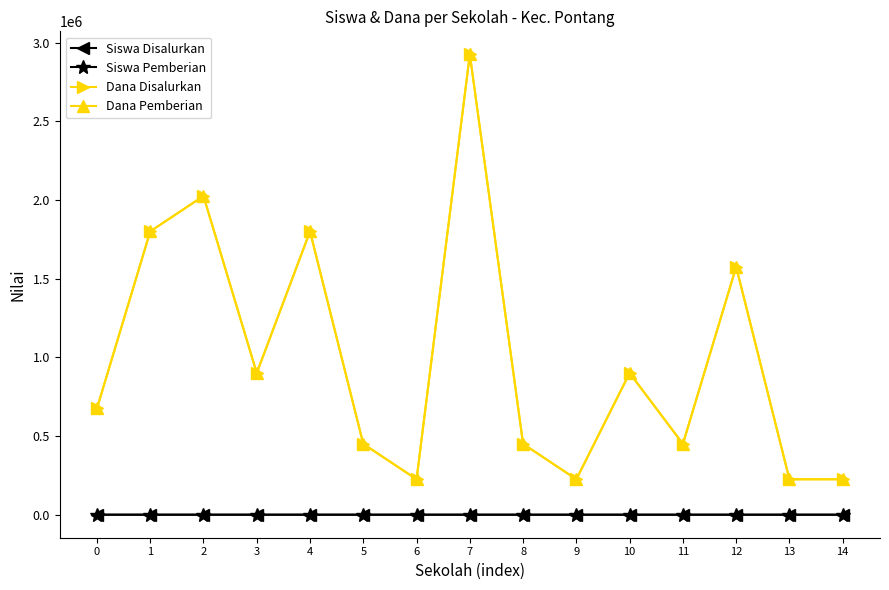

Does the chart have visible grid lines?

No